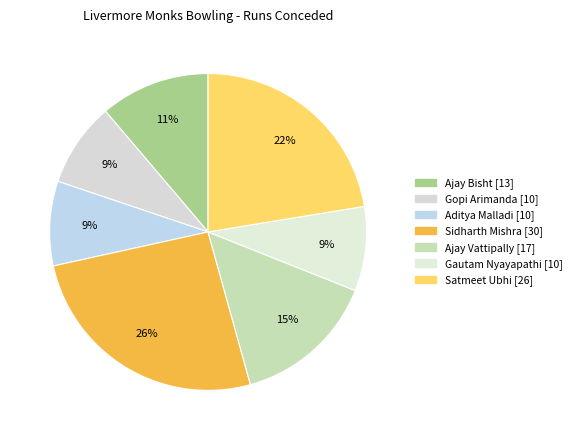

Does Sidharth Mishra account for over 50% of the chart?

No